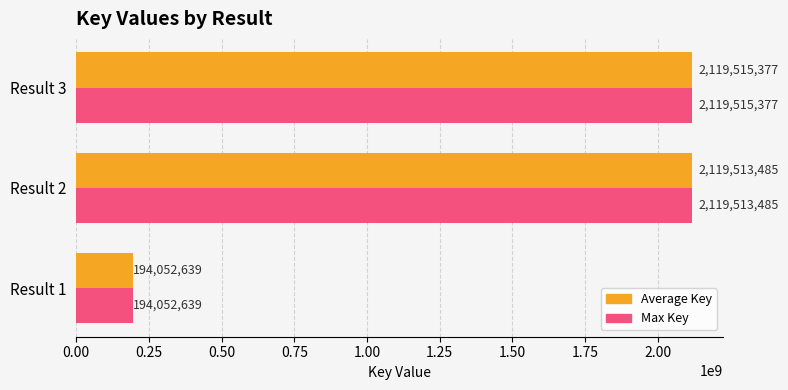

Which label corresponds to the largest value in the chart?

Result 3